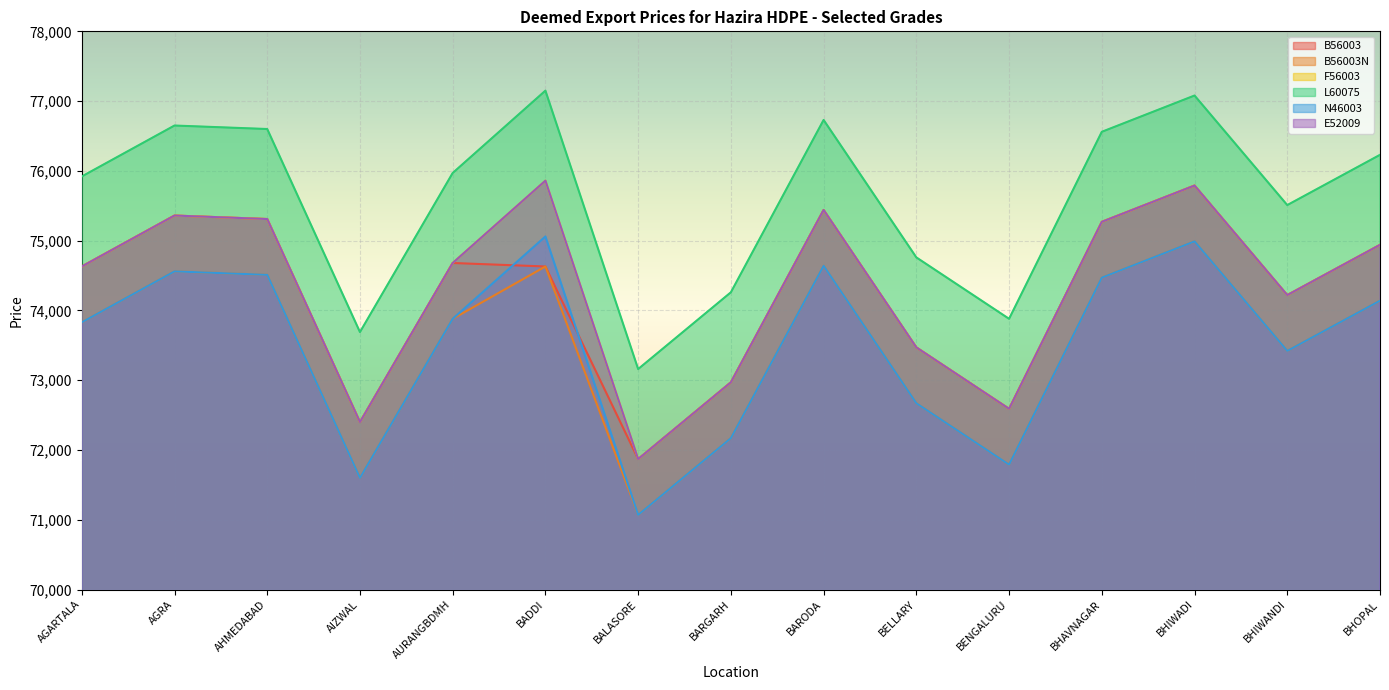

In B56003N, how many points are higher than both neighbors (excluding endpoints)?

4